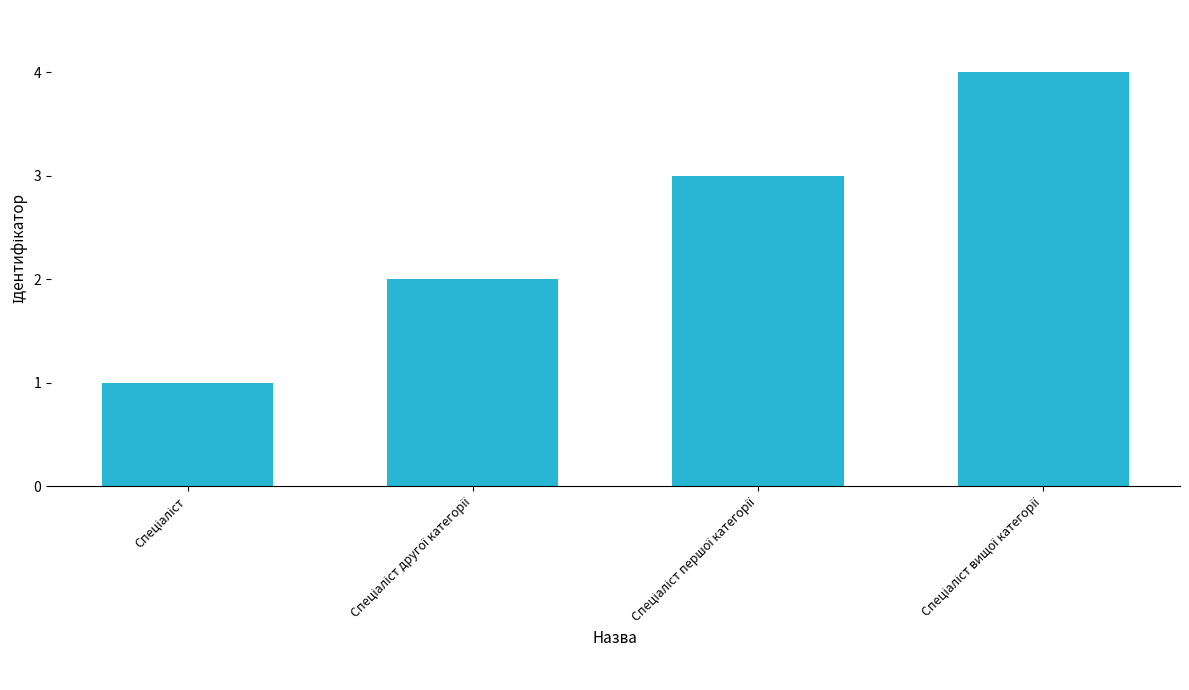

How many data points does each series have?

4